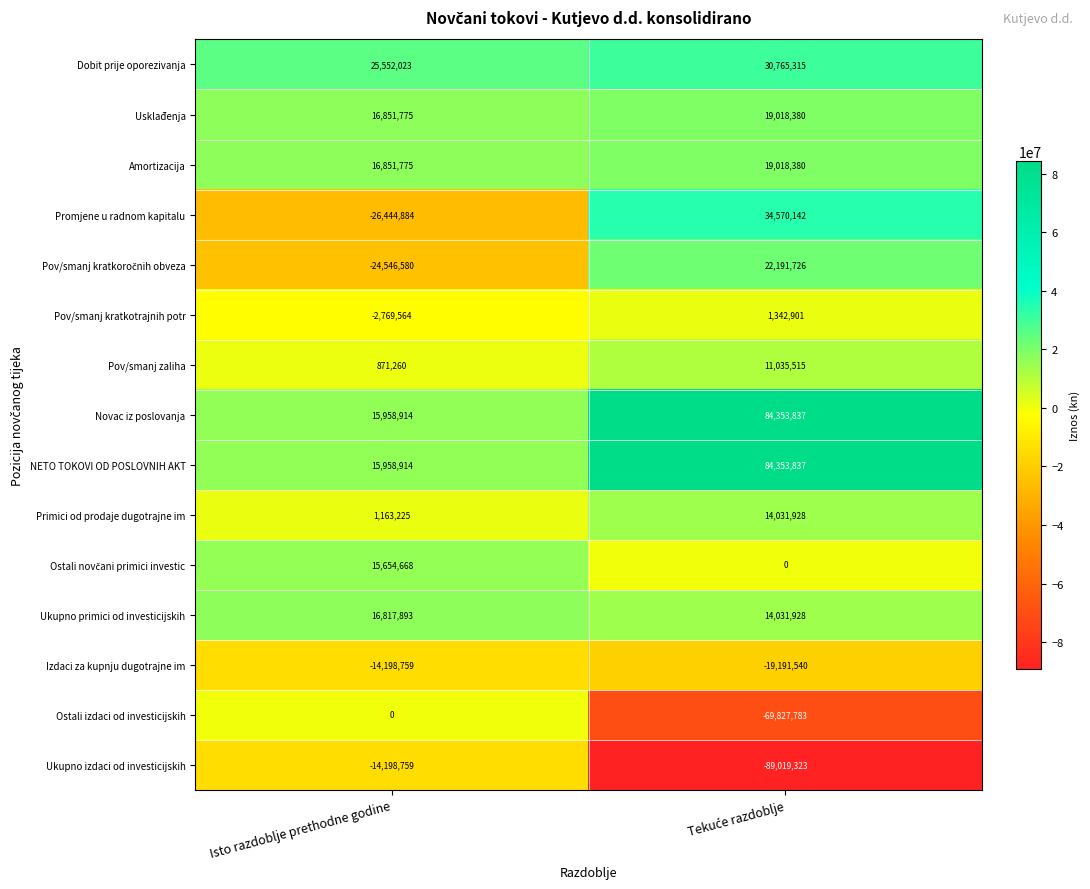

Which category has the lowest value in the Pov/smanj kratkotrajnih potr series?

Isto razdoblje prethodne godine